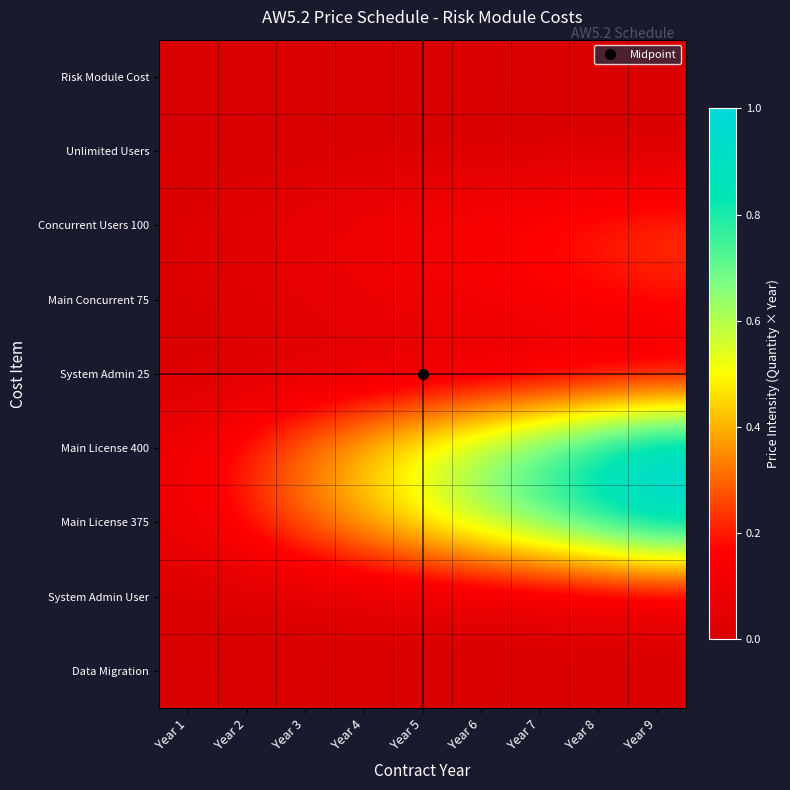

Rank the series by their maximum value, from highest to lowest.

Main License 400, Main License 375, Concurrent Users 100, Main Concurrent 75, System Admin 25, System Admin User, Risk Module Cost, Unlimited Users, Data Migration